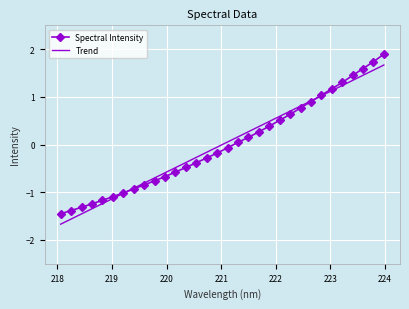

List the series in order of their peak value, lowest first.

Trend, Spectral Intensity